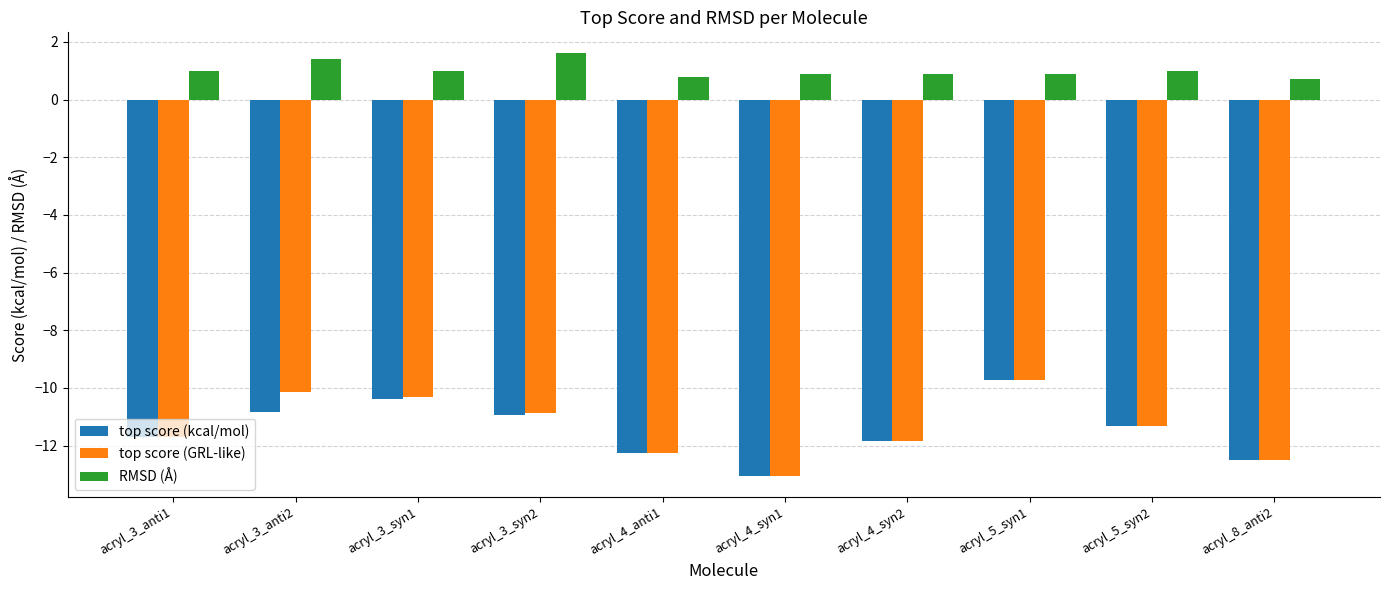

Which series has the widest spread of values?

top score (GRL-like)